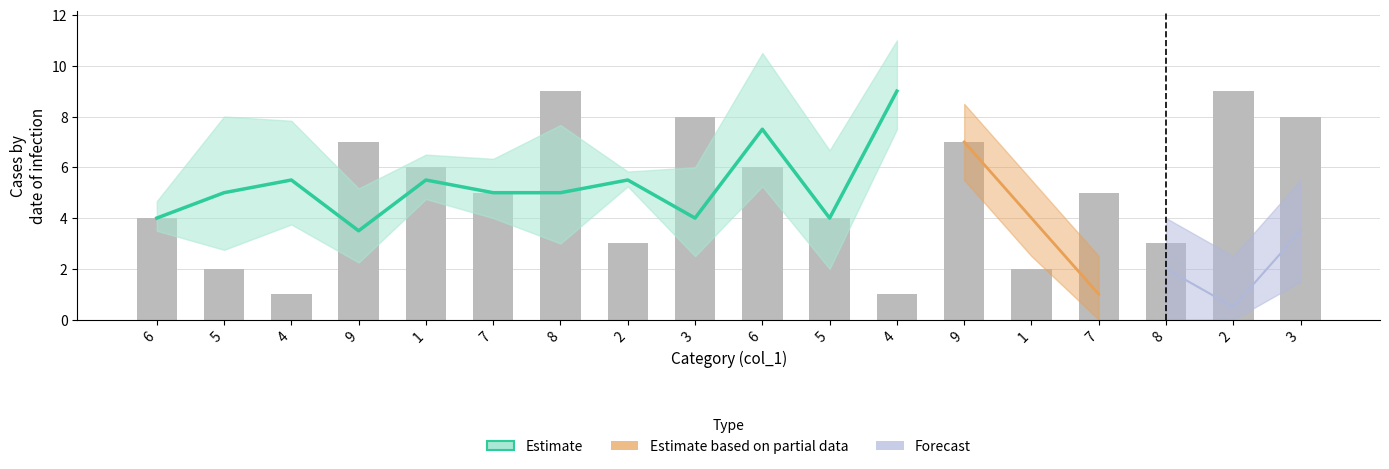

What is the minimum value for col_6?

1